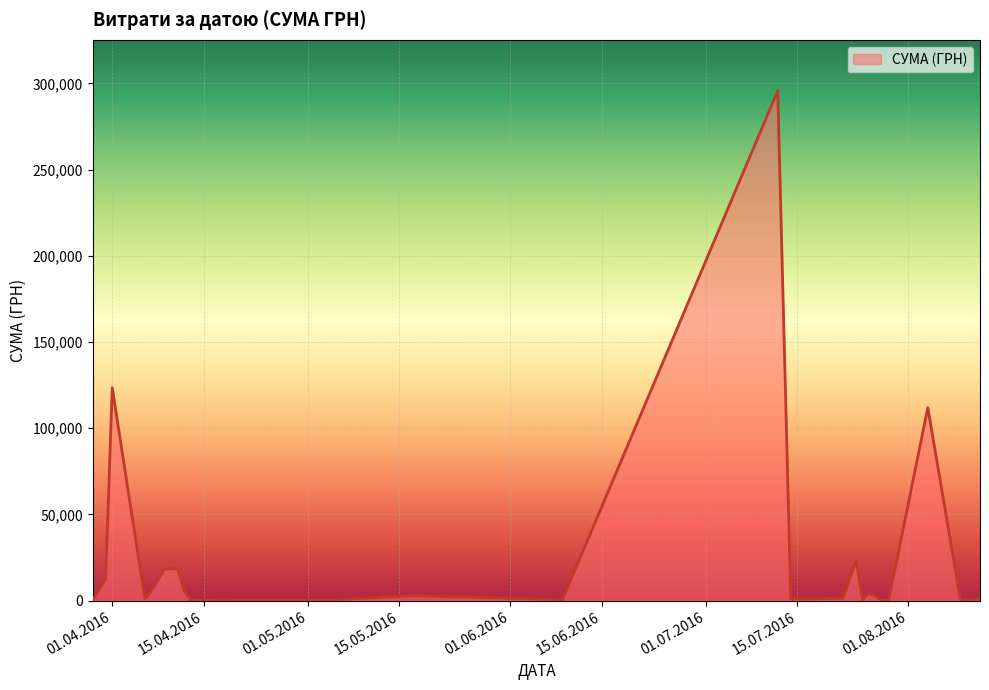

What is the sum of all values?

630977.9